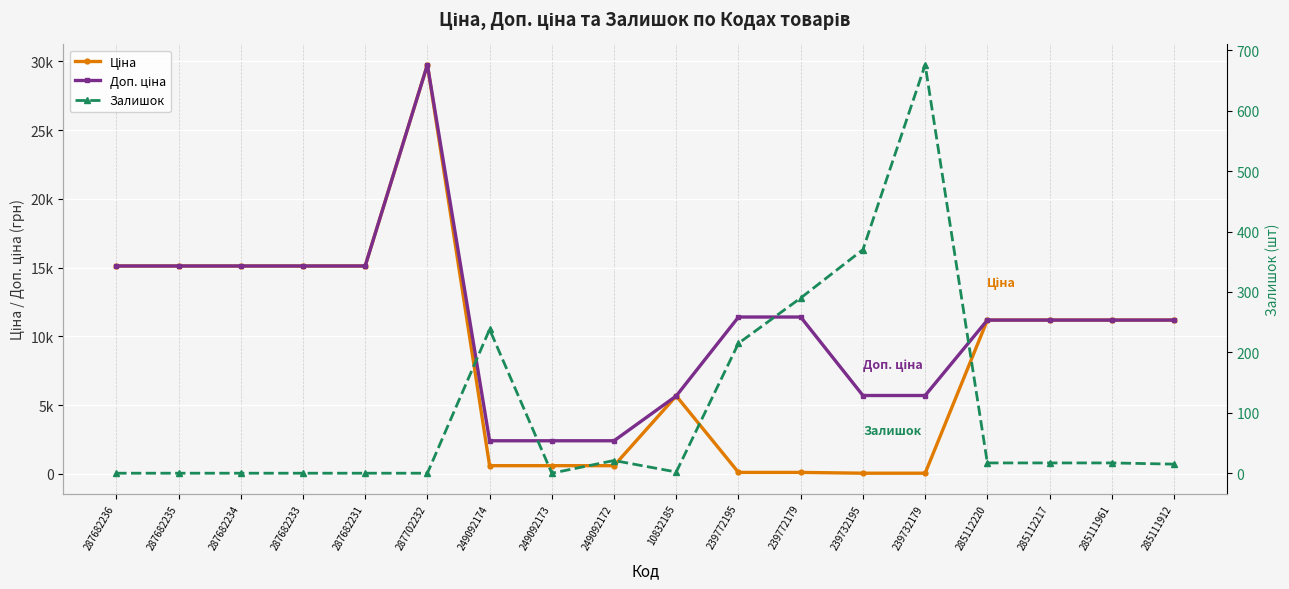

Reading right to left, transcribe all the data shown in this chart.

Ціна: 11188.2	11188.2	11188.2	11188.2	57.0	57.0	114.1	114.1	5673.8	603.7	603.7	603.7	29747.2	15120.0	15120.0	15120.0	15120.0	15120.0
Доп. ціна: 11188.2	11188.2	11188.2	11188.2	5705.0	5705.0	11410.0	11410.0	5673.8	2414.8	2414.8	2414.8	29747.2	15120.0	15120.0	15120.0	15120.0	15120.0
Залишок: 15.0	17.0	17.0	17.0	676.0	370.0	290.0	215.0	2.0	21.0	0.0	238.0	0.0	0.0	0.0	0.0	0.0	0.0